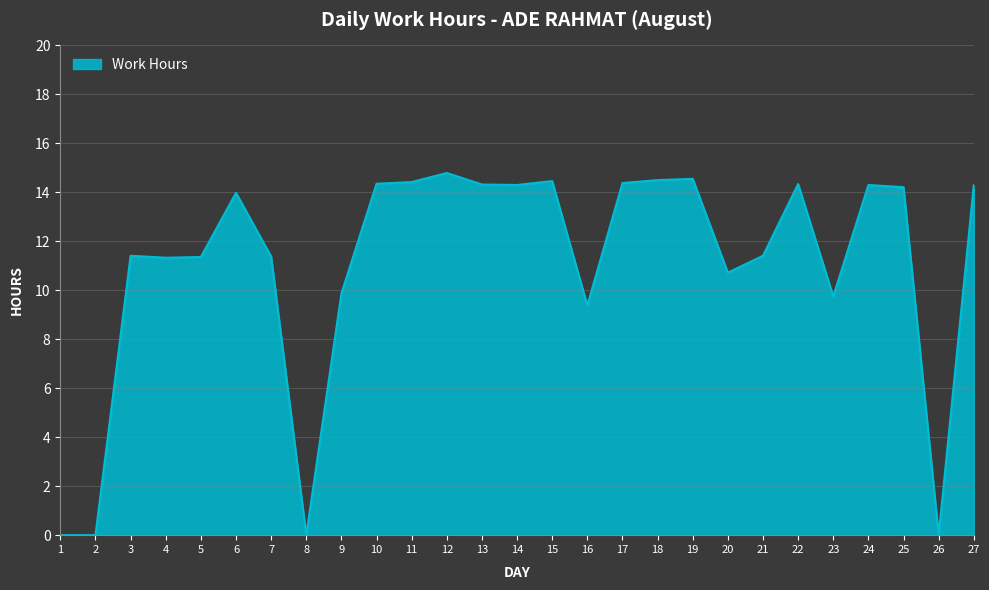

Where does the data first go above 13?

6